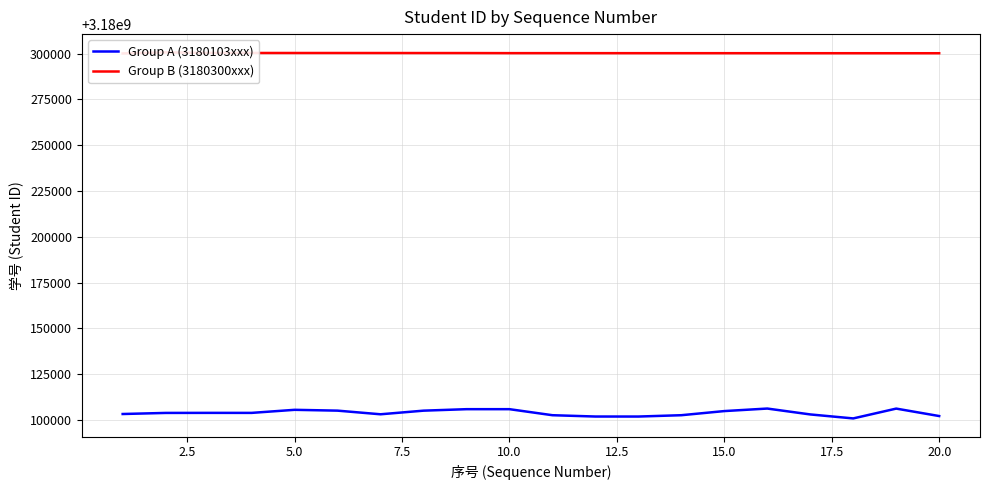

How many data points in Group B (3180300xxx) are less than 3180300271?

10